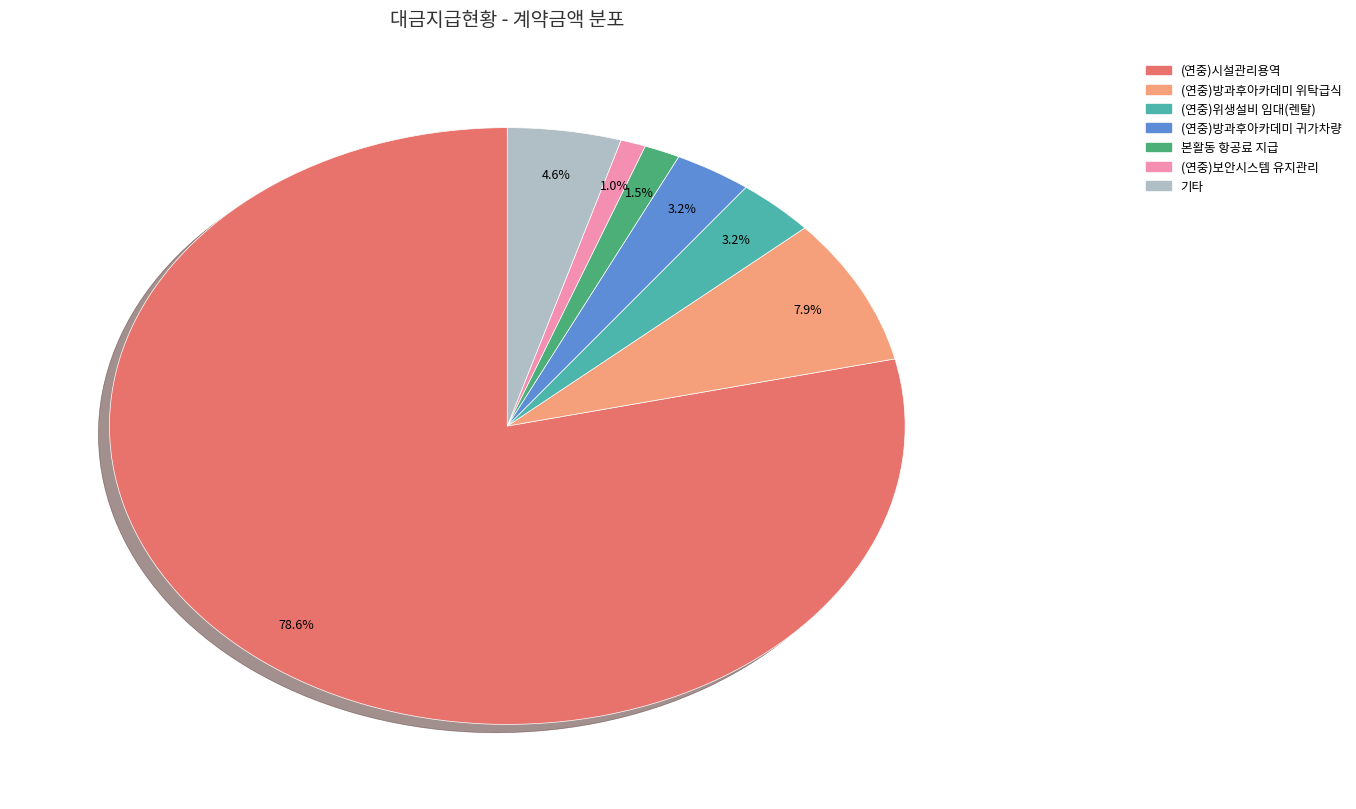

Is there a majority slice in this chart?

Yes